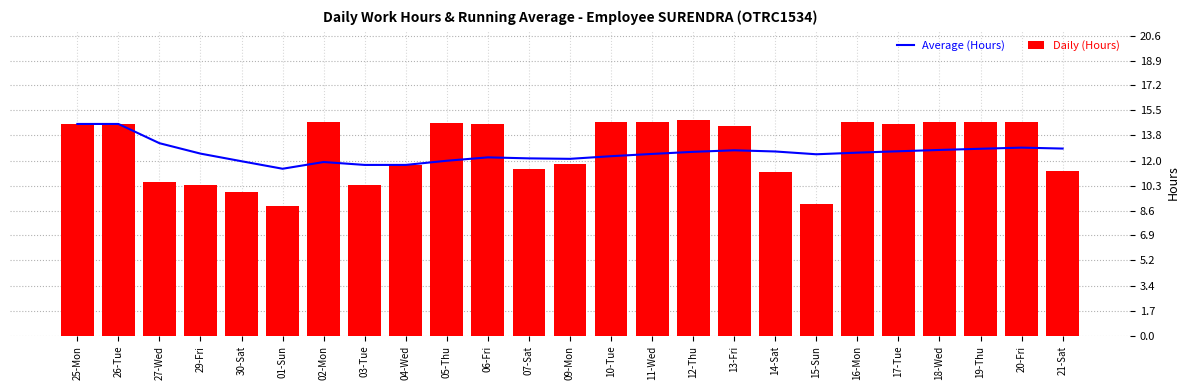

Reading right to left, list all the values displayed in this chart.

Average (Hours): 21-Sat=12.9	20-Fri=12.9	19-Thu=12.8	18-Wed=12.8	17-Tue=12.7	16-Mon=12.6	15-Sun=12.5	14-Sat=12.7	13-Fri=12.7	12-Thu=12.6	11-Wed=12.5	10-Tue=12.3	09-Mon=12.2	07-Sat=12.2	06-Fri=12.3	05-Thu=12.0	04-Wed=11.7	03-Tue=11.7	02-Mon=11.9	01-Sun=11.5	30-Sat=12.0	29-Fri=12.5	27-Wed=13.2	26-Tue=14.6	25-Mon=14.6
Daily (Hours): 21-Sat=11.3	20-Fri=14.7	19-Thu=14.7	18-Wed=14.7	17-Tue=14.6	16-Mon=14.7	15-Sun=9.0	14-Sat=11.3	13-Fri=14.4	12-Thu=14.8	11-Wed=14.7	10-Tue=14.7	09-Mon=11.8	07-Sat=11.4	06-Fri=14.6	05-Thu=14.6	04-Wed=11.8	03-Tue=10.3	02-Mon=14.7	01-Sun=8.9	30-Sat=9.9	29-Fri=10.4	27-Wed=10.6	26-Tue=14.6	25-Mon=14.6